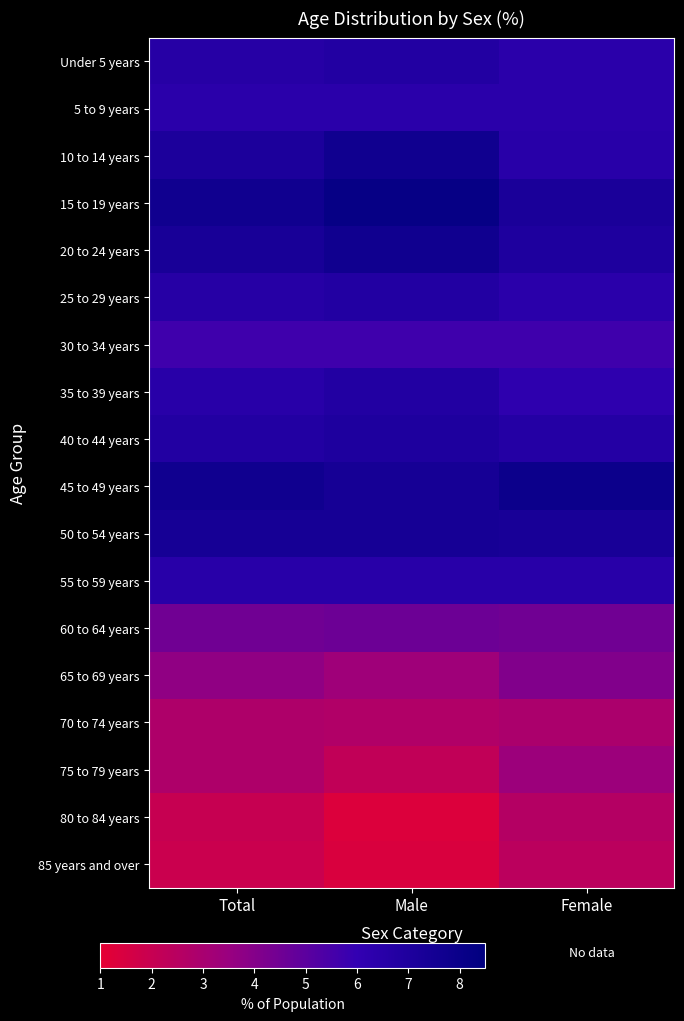

Reading left to right, extract all data points from this chart.

Under 5 years: Total=6.6	Male=6.8	Female=6.4
5 to 9 years: Total=6.4	Male=6.4	Female=6.4
10 to 14 years: Total=7.1	Male=7.7	Female=6.5
15 to 19 years: Total=7.7	Male=8.2	Female=7.2
20 to 24 years: Total=7.3	Male=7.7	Female=7.0
25 to 29 years: Total=6.6	Male=6.8	Female=6.4
30 to 34 years: Total=5.7	Male=5.7	Female=5.7
35 to 39 years: Total=6.5	Male=6.8	Female=6.2
40 to 44 years: Total=6.8	Male=7.0	Female=6.7
45 to 49 years: Total=7.7	Male=7.4	Female=7.9
50 to 54 years: Total=7.4	Male=7.4	Female=7.3
55 to 59 years: Total=6.5	Male=6.5	Female=6.5
60 to 64 years: Total=4.5	Male=4.6	Female=4.5
65 to 69 years: Total=3.7	Male=3.3	Female=4.1
70 to 74 years: Total=2.8	Male=2.7	Female=2.9
75 to 79 years: Total=2.8	Male=2.2	Female=3.4
80 to 84 years: Total=2.0	Male=1.3	Female=2.6
85 years and over: Total=1.9	Male=1.4	Female=2.4